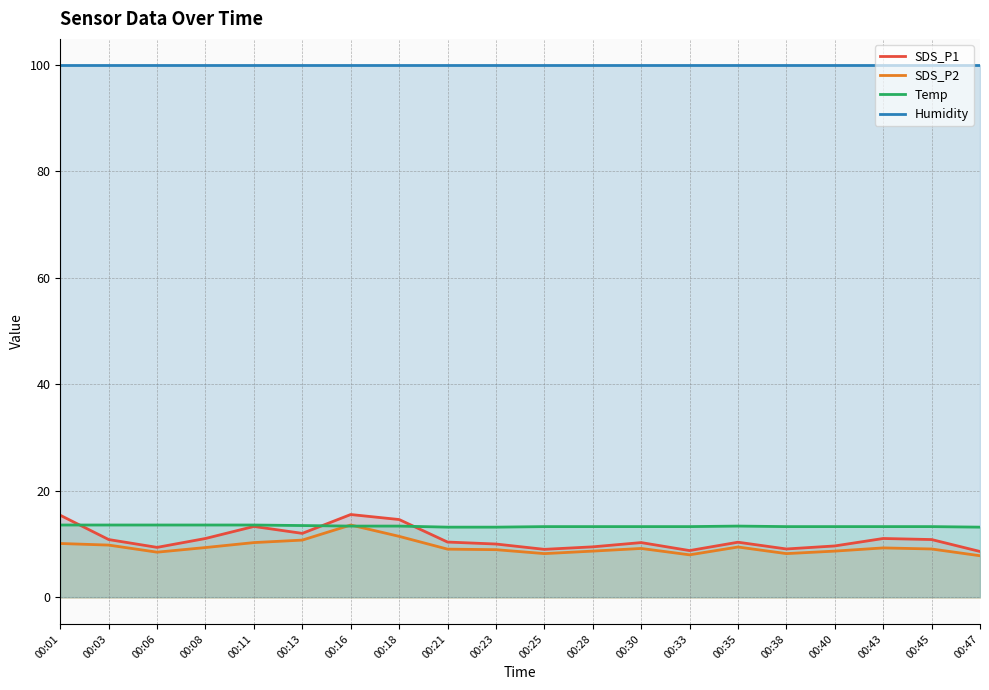

Which series has the widest spread of values?

SDS_P1